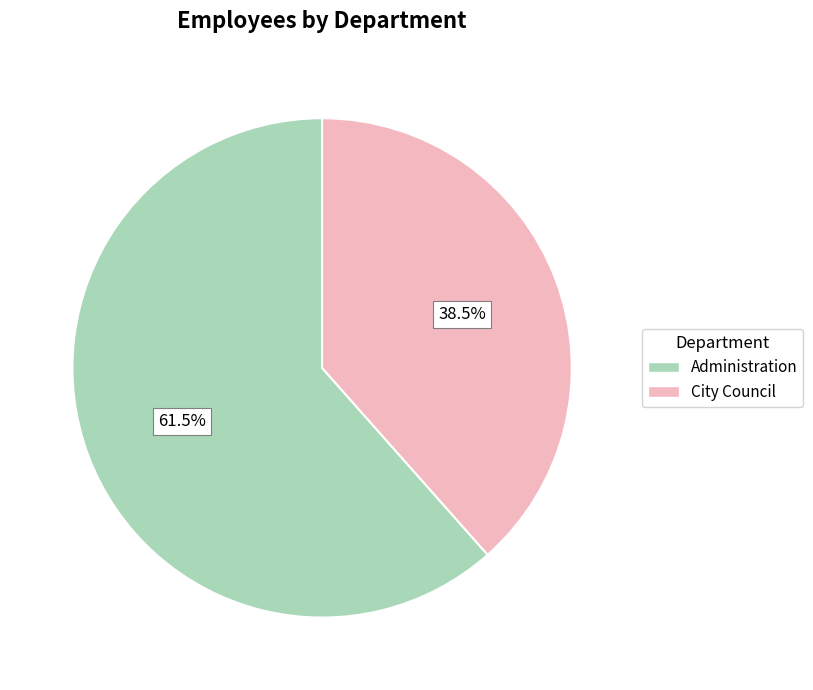

To the nearest percent, what is the combined percentage of Administration and City Council?

100%